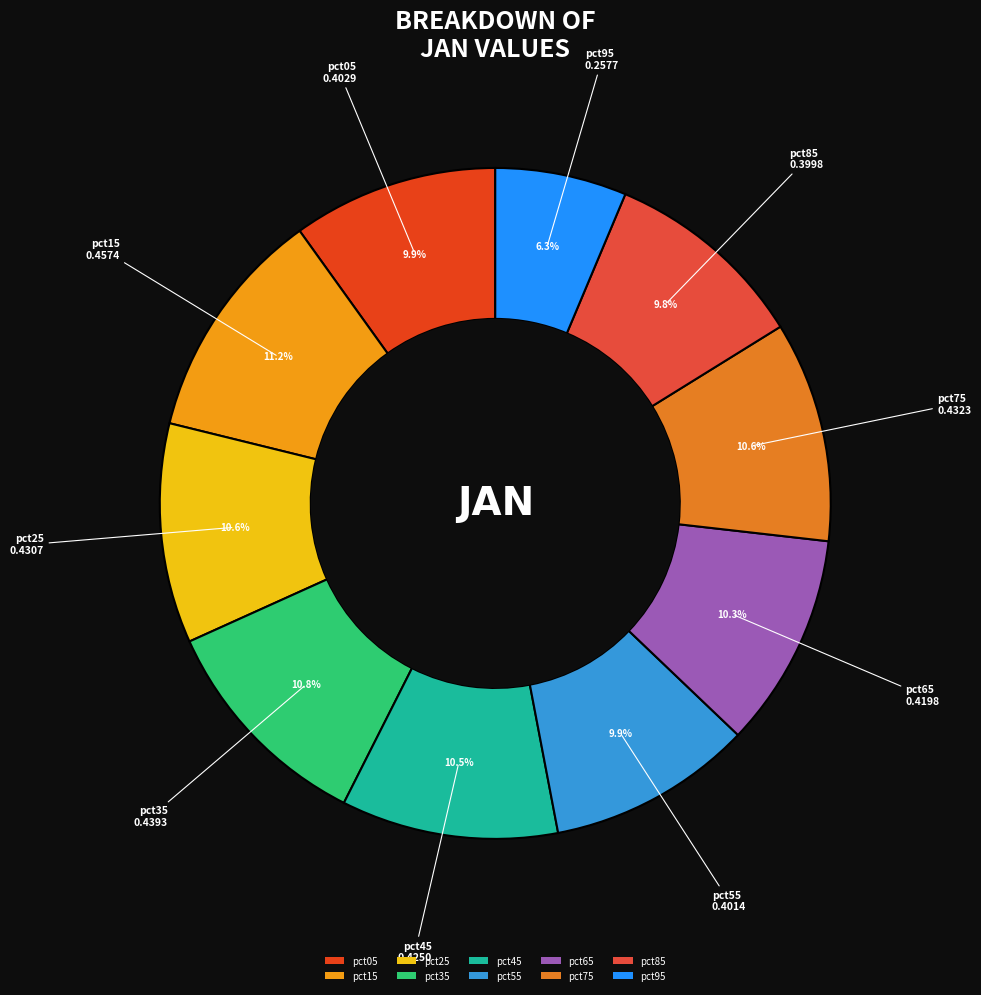

The pct45 slice represents 1% of the pie. True or false?

False